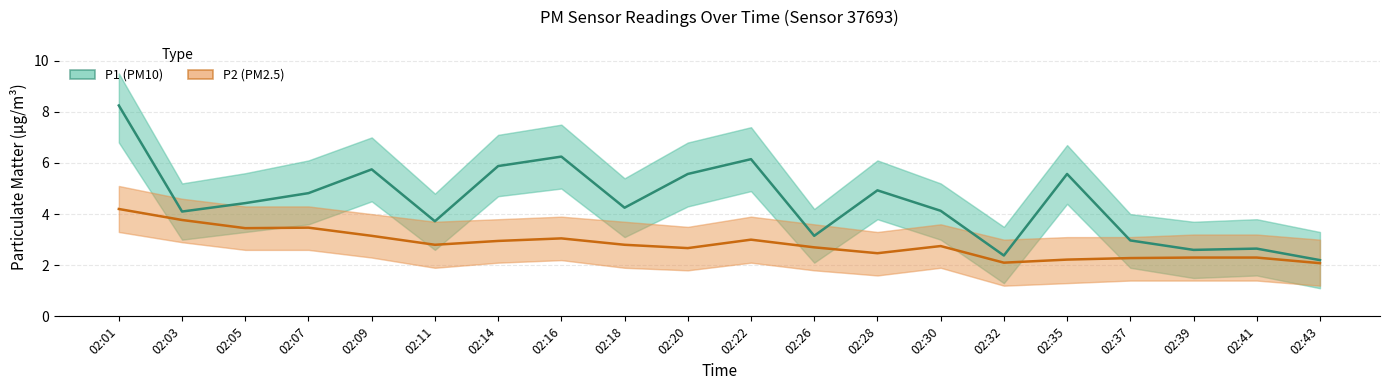

Rank the series at 02:18 from highest to lowest value.

P1 (PM10), P2 (PM2.5)